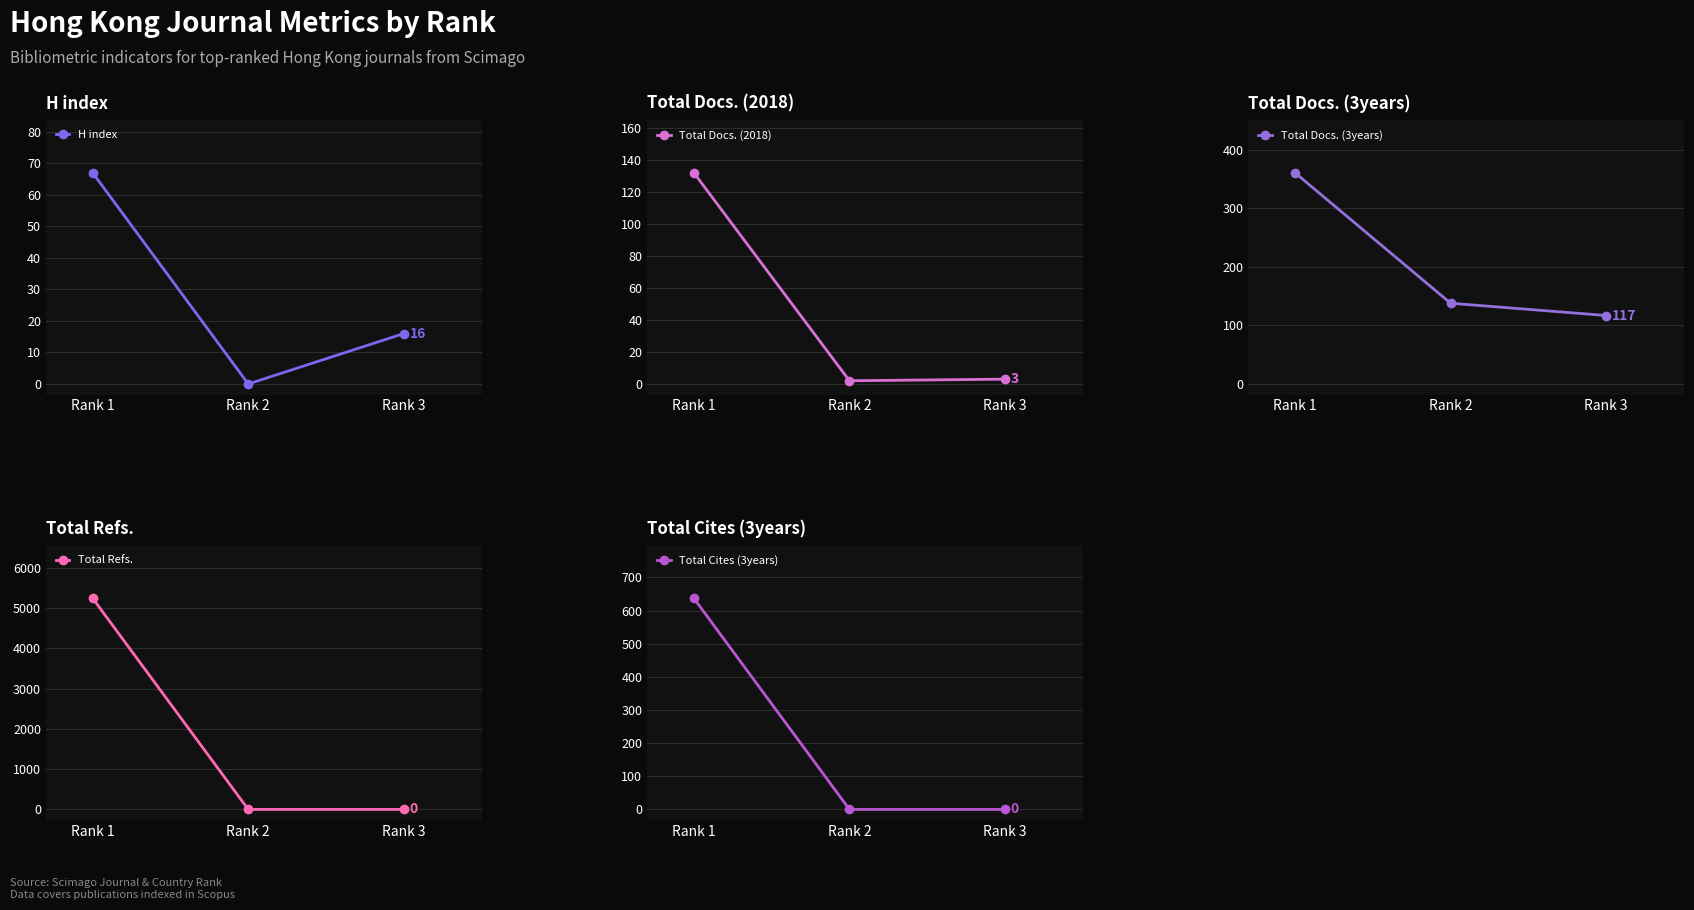

How many values in Total Refs. are above zero?

1